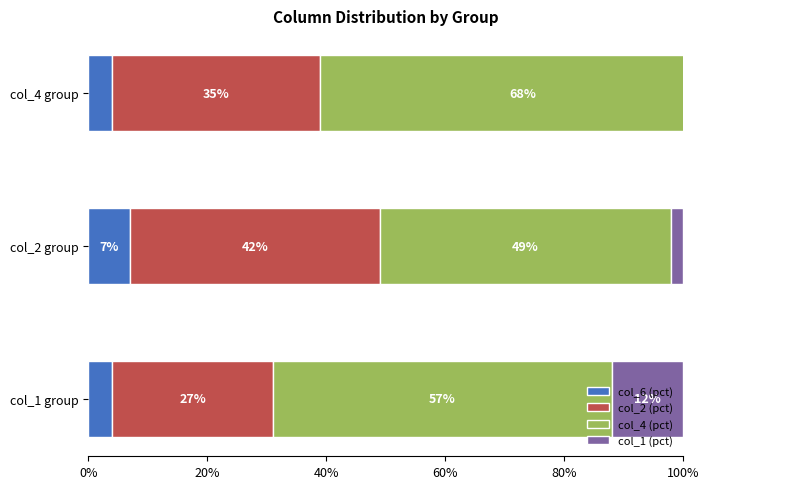

Read the col_2 (pct) value at col_2 group, to the nearest 5.

40